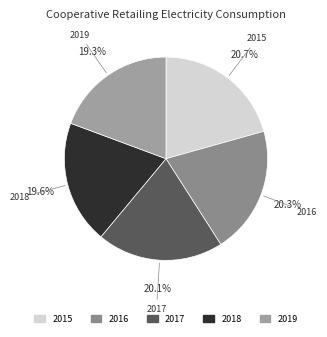

What is the total percentage of 2017 and 2018?

39.7%